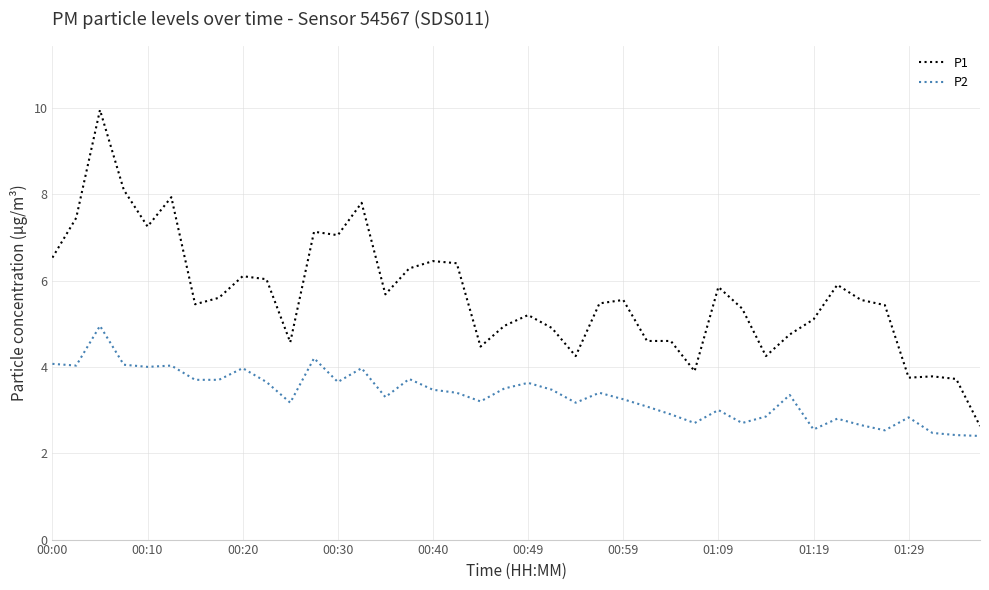

Count the number of categories in the chart.

40